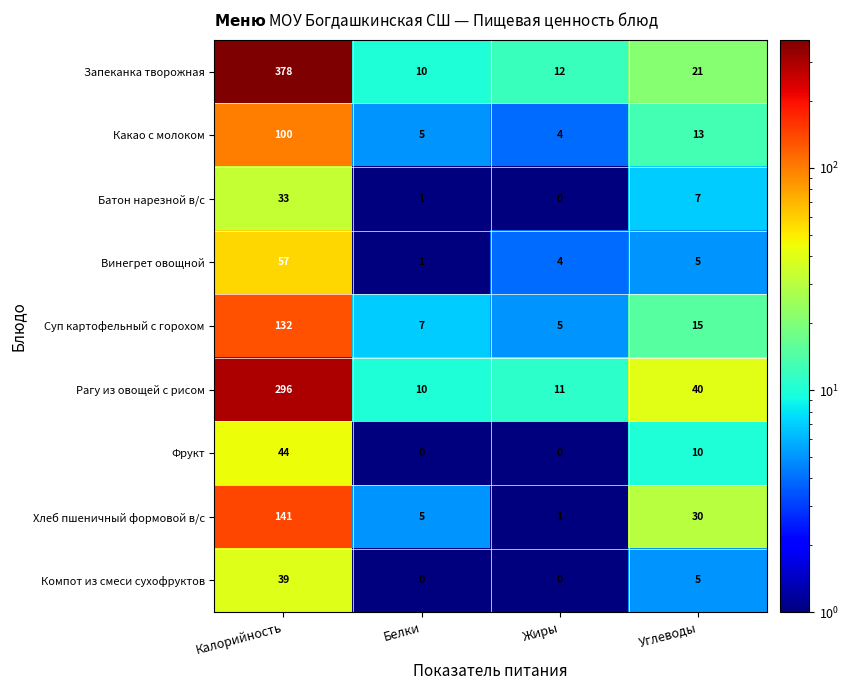

What is the difference between the maximum and minimum values in the Какао с молоком series?

96